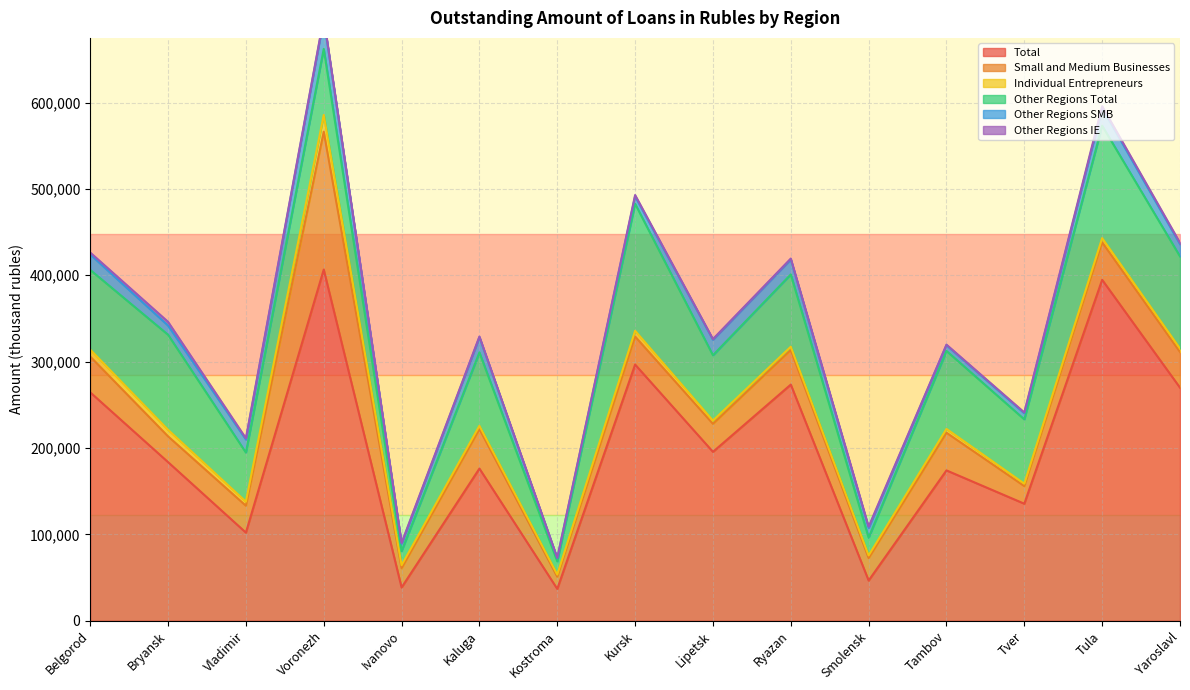

Does the chart display data point markers on the line(s)?

No